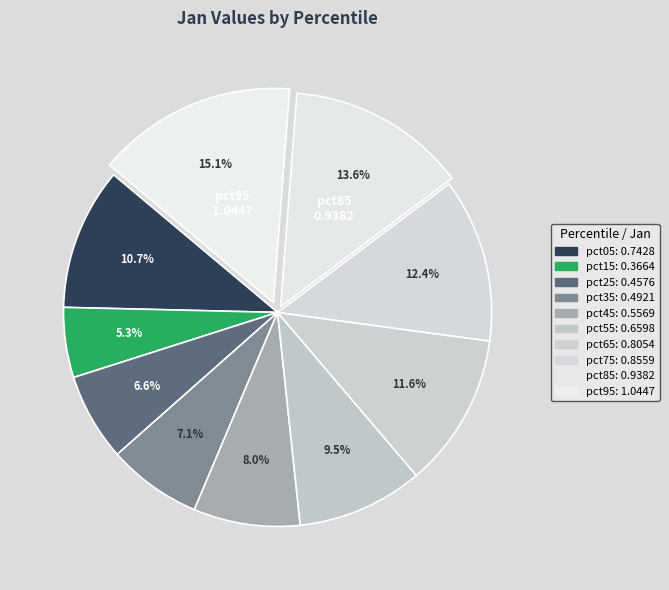

How many segments does this pie chart have?

10